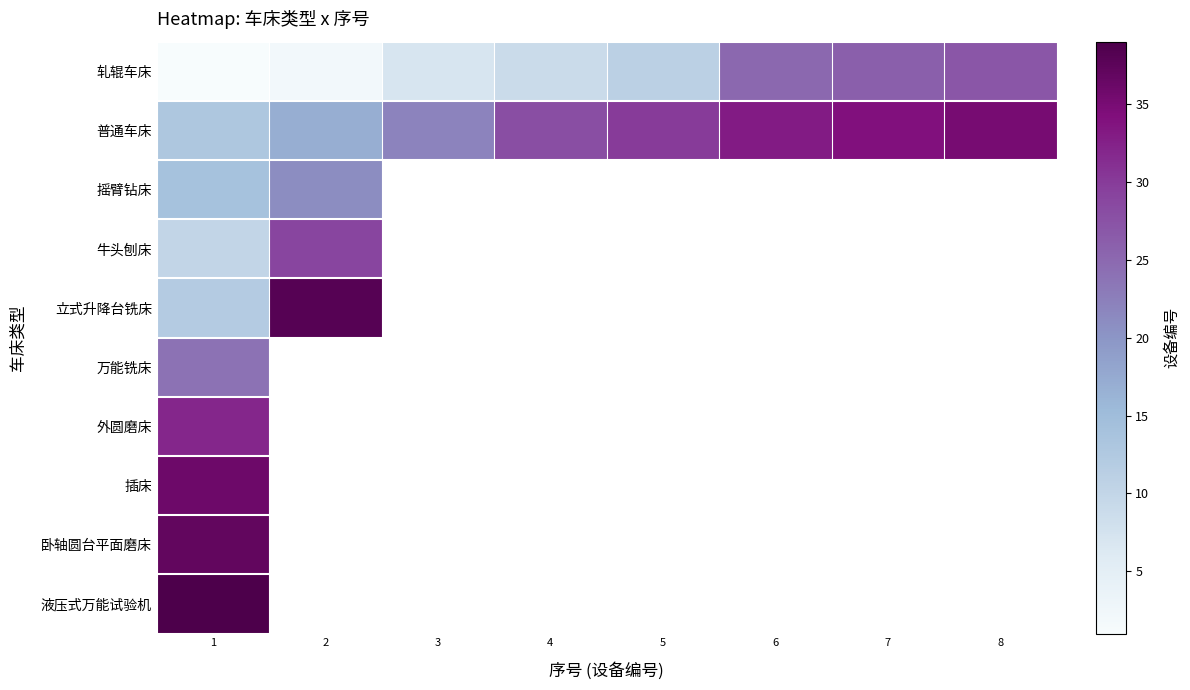

At which category does the chart reach its peak across all series?

1